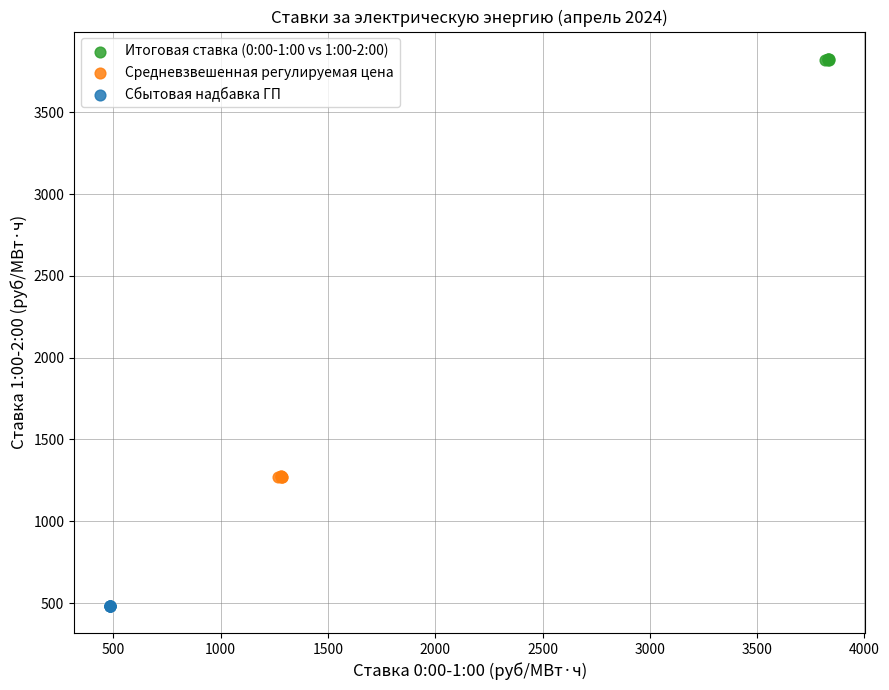

What are all the series names shown in the legend?

Итоговая ставка (0:00-1:00 vs 1:00-2:00), Средневзвешенная регулируемая цена, Сбытовая надбавка ГП